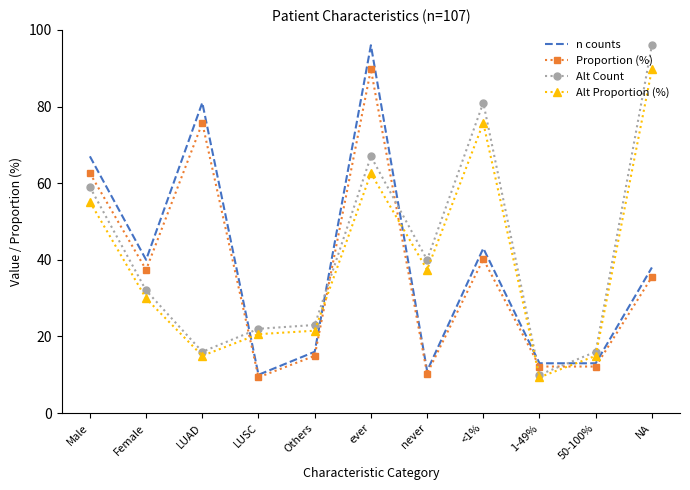

What is the spread (max minus min) of values at never?

29.7